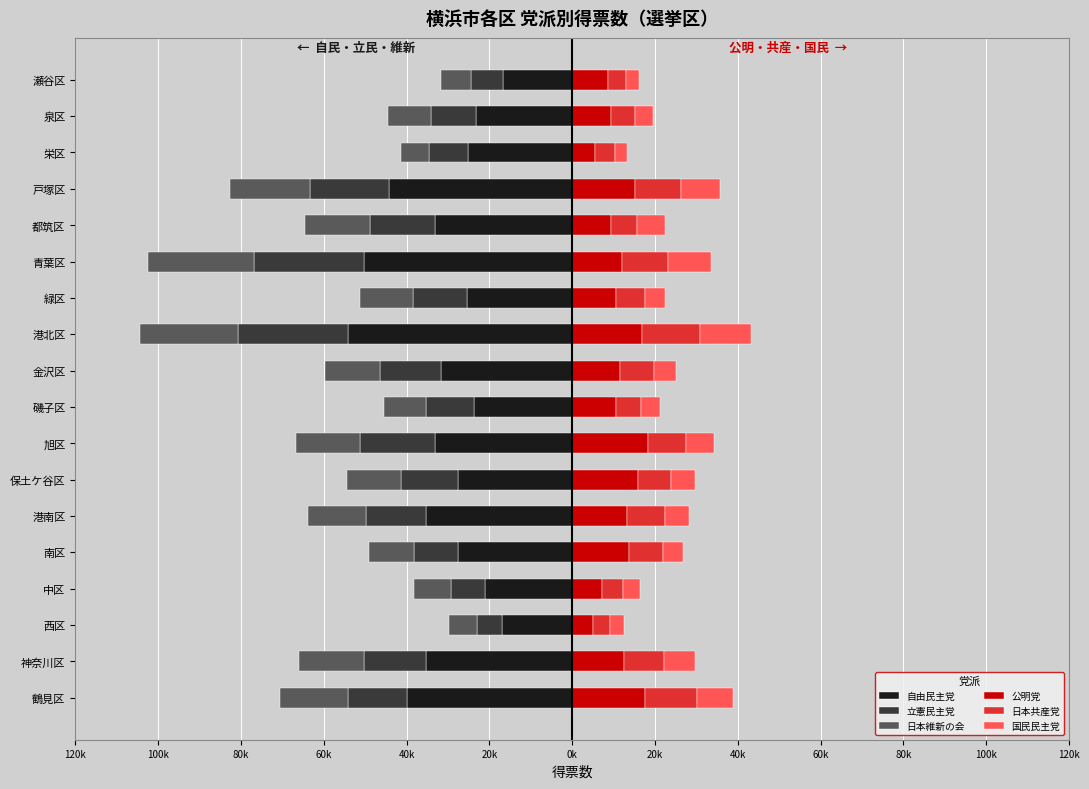

Reading left to right, what are all the values shown in this chart?

自由民主党: -39798	-35347	-16951	-20987	-27687	-35278	-27487	-33225	-23775	-31699	-54108	-25450	-50320	-33137	-44361	-25072	-23334	-16609
立憲民主党: -14337	-14999	-5962	-8396	-10573	-14456	-13860	-18038	-11643	-14747	-26655	-12937	-26581	-15770	-19069	-9496	-10889	-7859
日本維新の会: -16416	-15762	-6856	-8909	-10727	-14026	-13015	-15418	-9963	-13344	-23731	-12926	-25464	-15748	-19203	-6879	-10198	-7337
公明党: 17654	12486	5028	7243	13706	13292	15804	18200	10520	11600	16766	10659	12104	9409	15104	5592	9279	8646
日本共産党: 12552	9601	4099	5034	8264	9098	8101	9390	6057	8086	14208	6861	11080	6265	11085	4712	5983	4449
国民民主党: 8686	7644	3462	4100	4780	5811	5665	6612	4673	5491	12233	4955	10265	6849	9507	2944	4272	3030